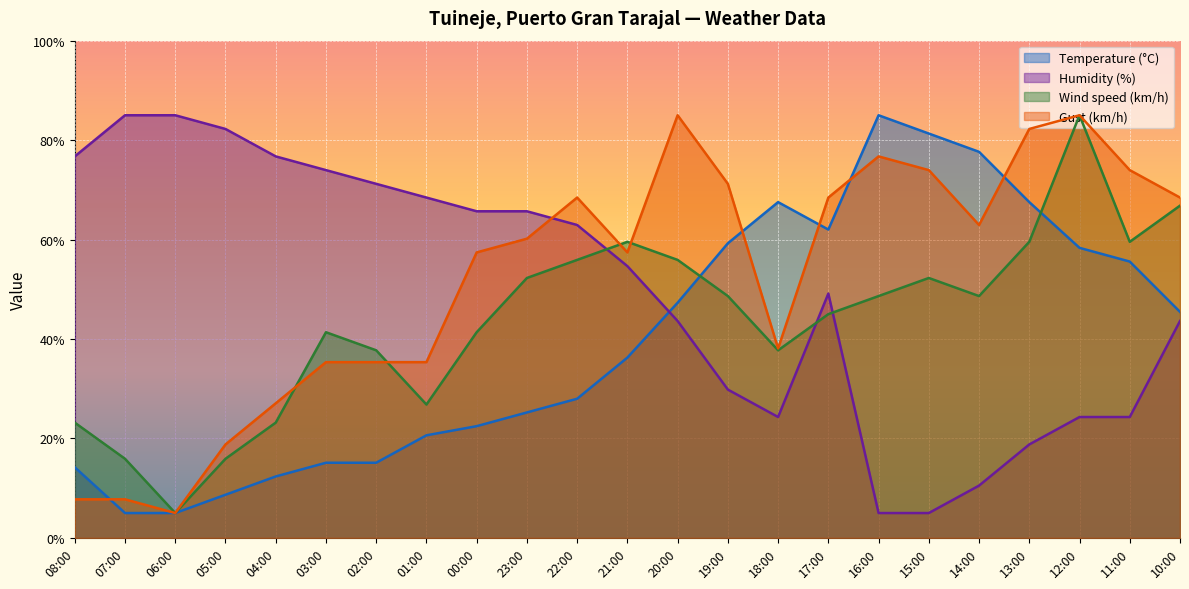

Which series changed the most between 21:00 and 12:00?

Humidity (%)